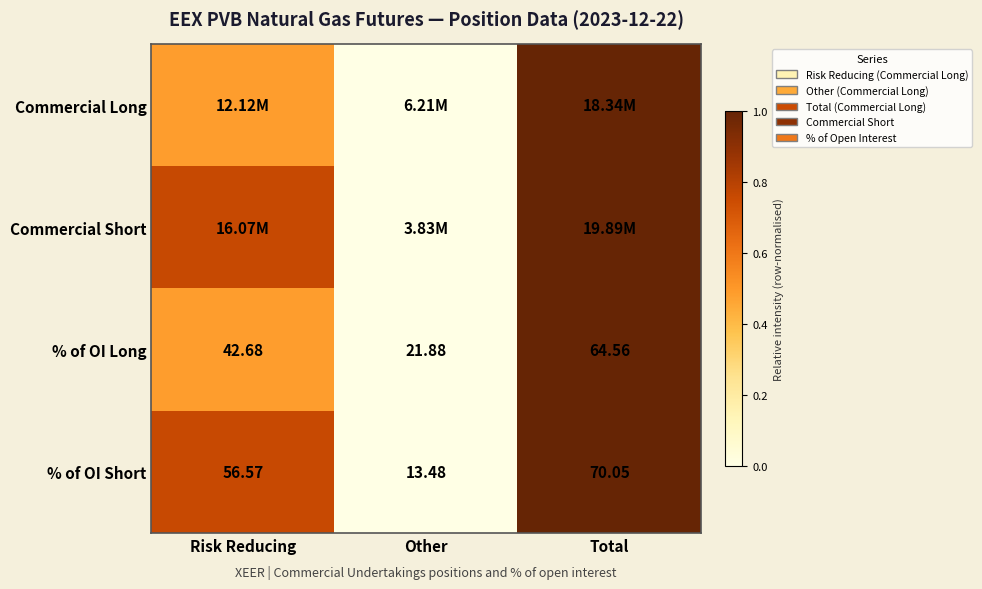

At which label is % of OI Short closest to 41?

Risk Reducing